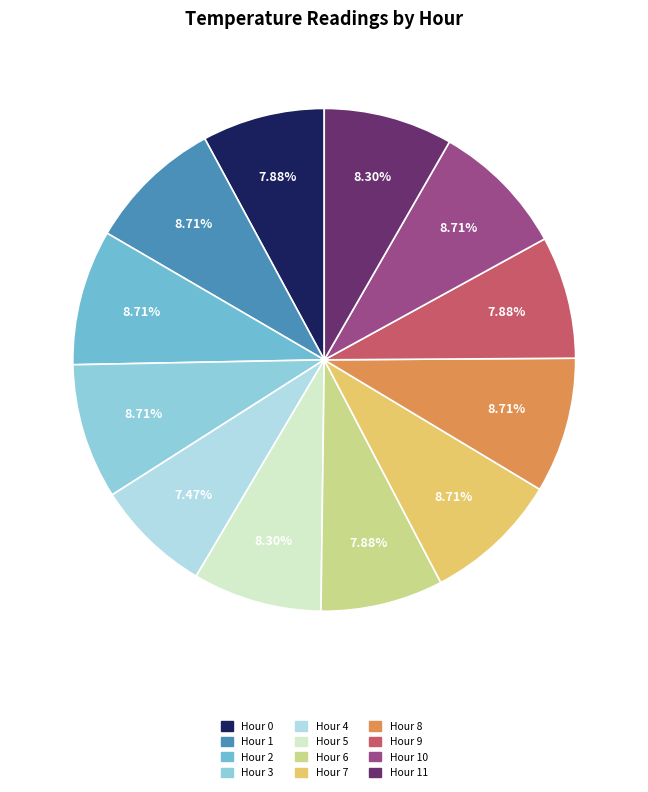

What is the total percentage of Hour 6 and Hour 11?

16.2%